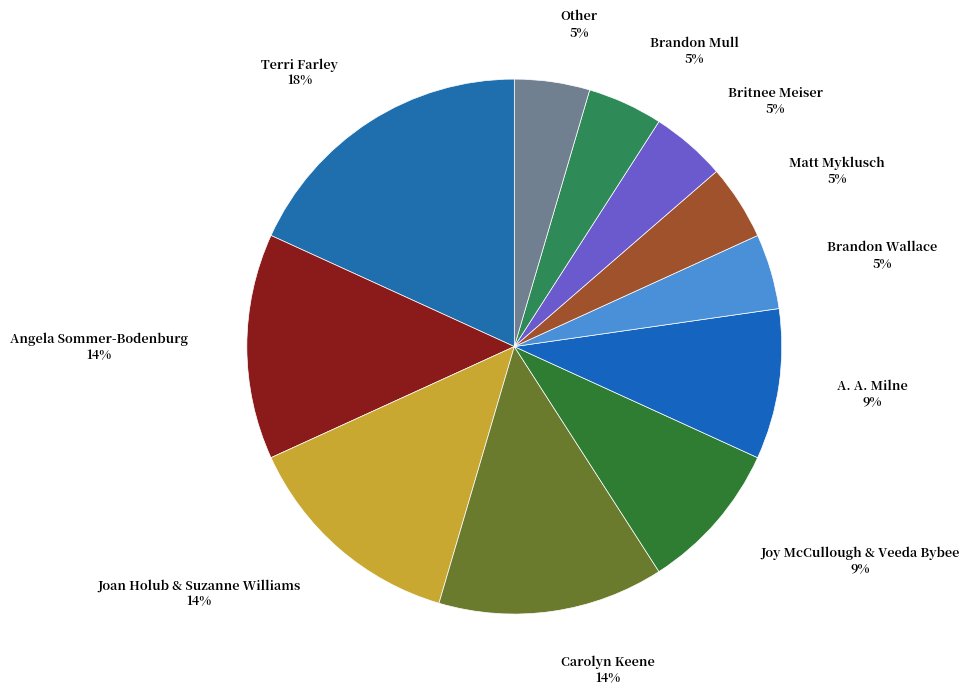

Which slice is the smallest?

Brandon Wallace